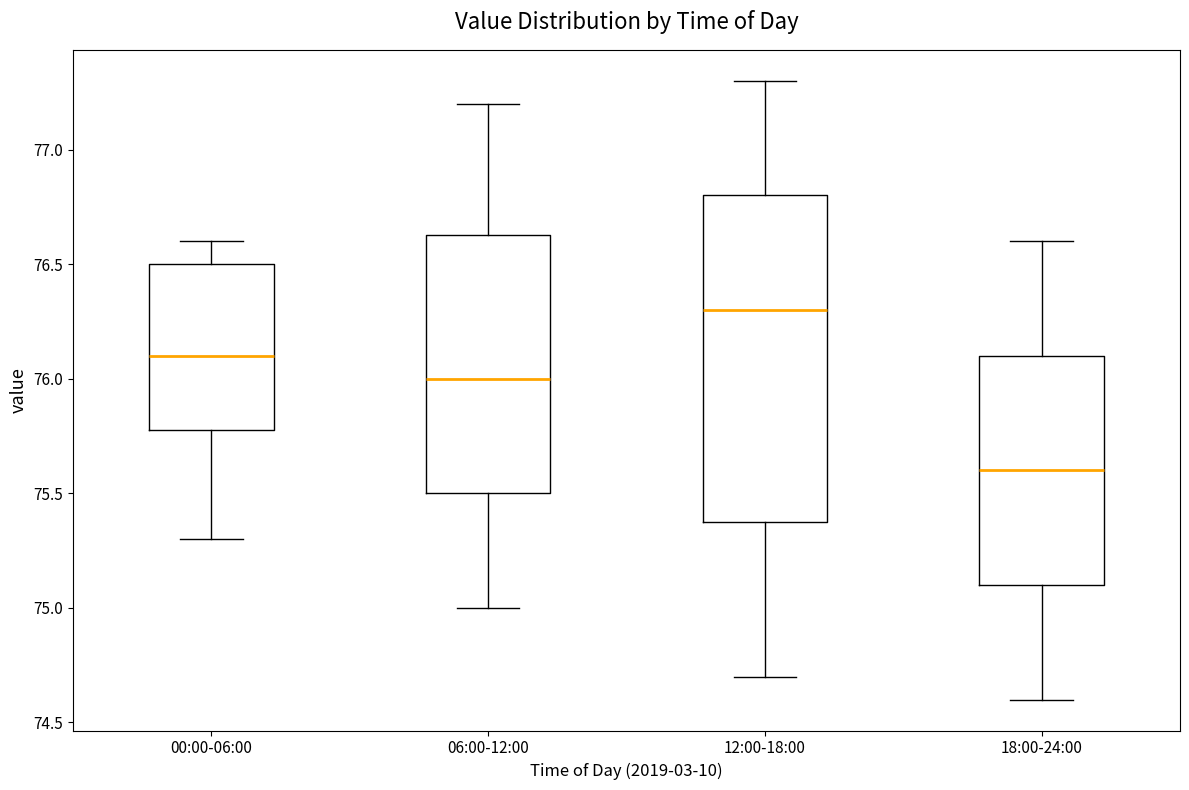

Reading left to right, transcribe this box plot: for each box, give where its median line is, the range the box spans, and where its two whiskers end, as read against the y-axis. The values are not printed on the chart, so give them approximately, as read against the axis.

00:00-06:00: median 76.10, box 75.80 to 76.50, whiskers 75.30 to 76.60
06:00-12:00: median 76.00, box 75.50 to 76.65, whiskers 75.00 to 77.20
12:00-18:00: median 76.30, box 75.40 to 76.80, whiskers 74.70 to 77.30
18:00-24:00: median 75.60, box 75.10 to 76.10, whiskers 74.60 to 76.60